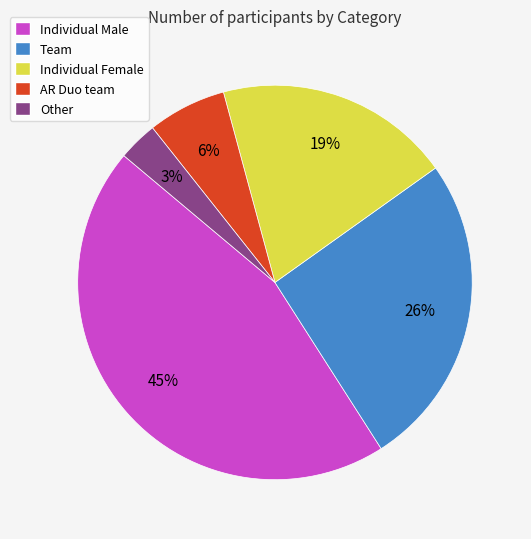

Is the sum of Individual Male and Team greater than half?

Yes